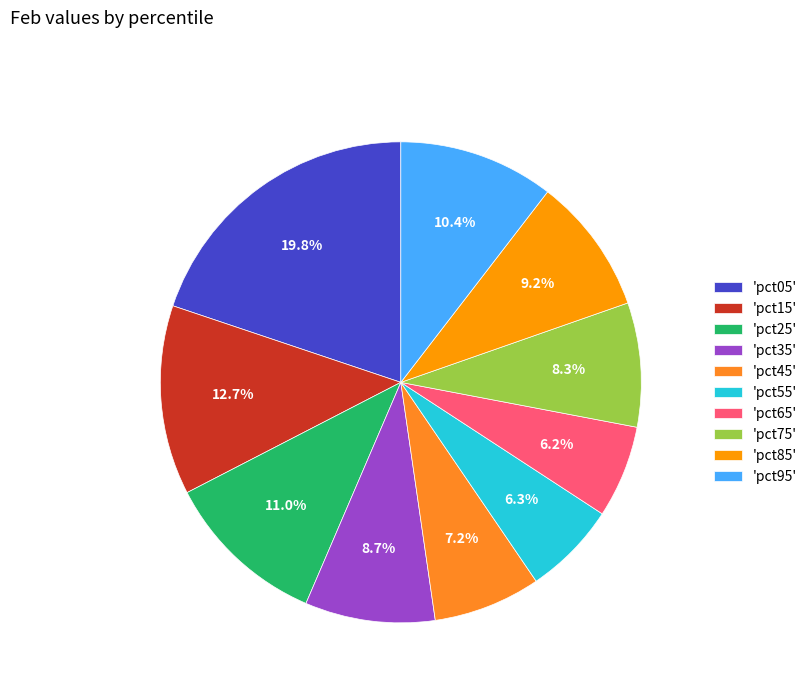

What is the largest slice in the pie chart?

'pct05'